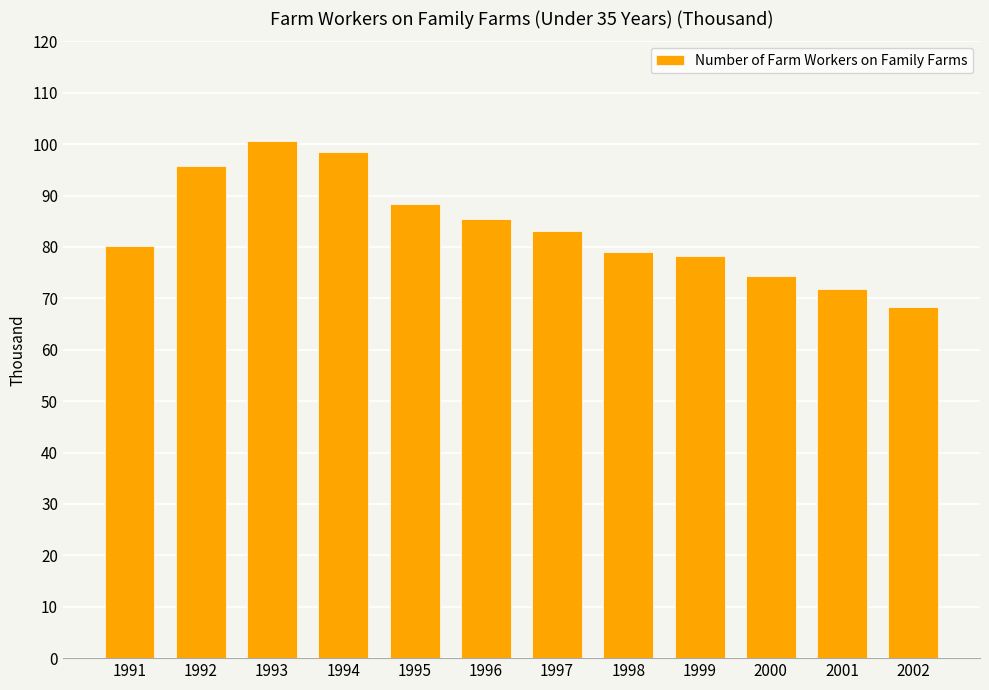

What is the change in value from 1991 to 2002?

-11.7